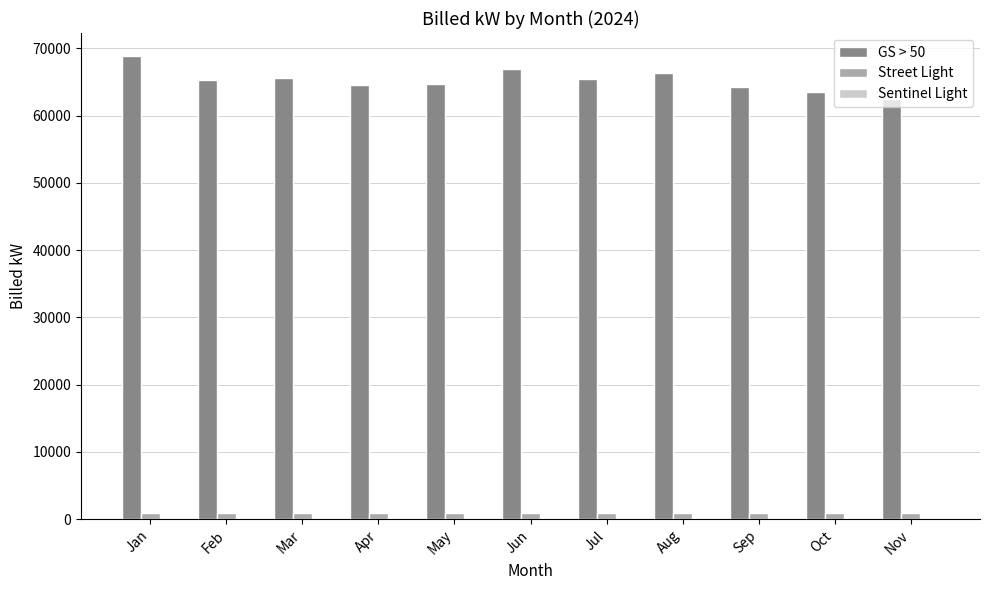

The Street Light series shows 848.5 at Sep. True or false?

True